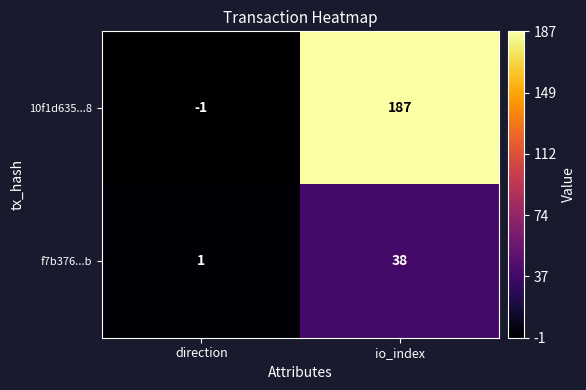

What is the sum of the 10f1d635...8 values at io_index and direction?

186